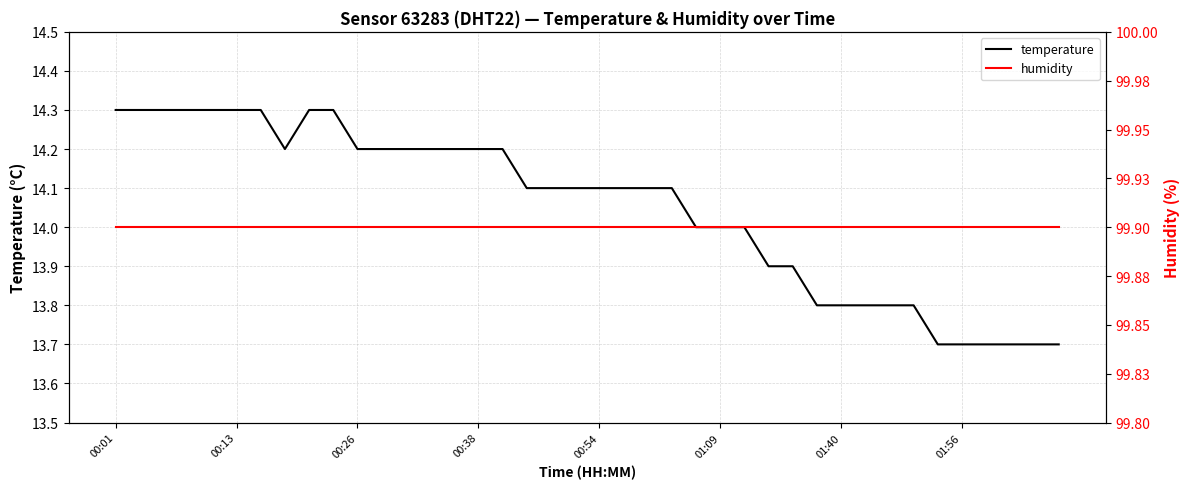

How many series are shown in this chart?

2